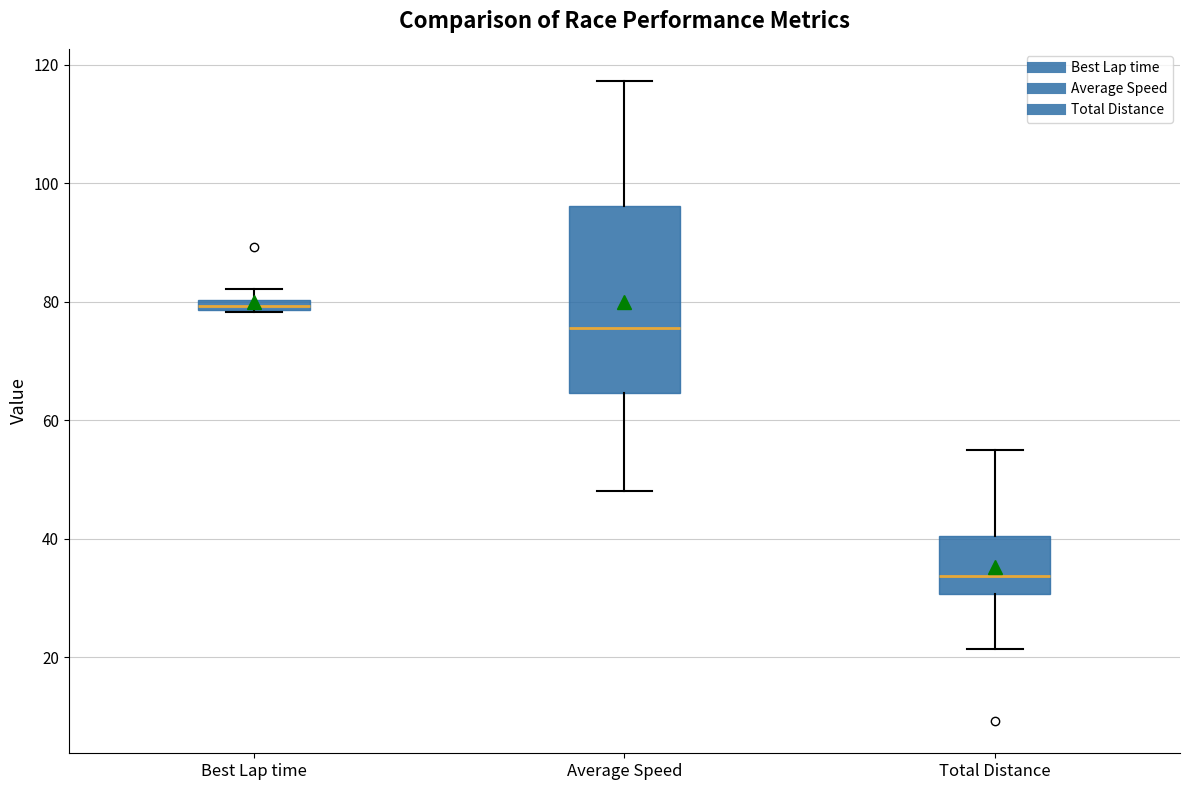

Which box is the tallest, from its lower edge to its upper edge?

Average Speed